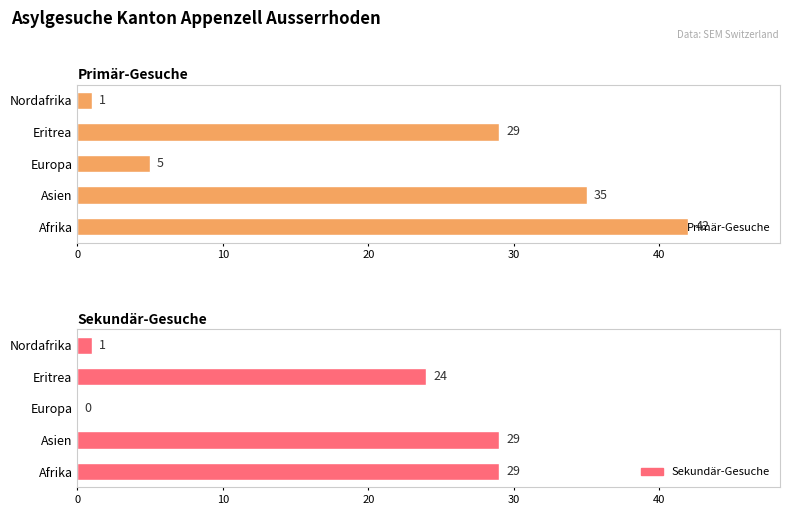

How many categories are shown in the chart?

5